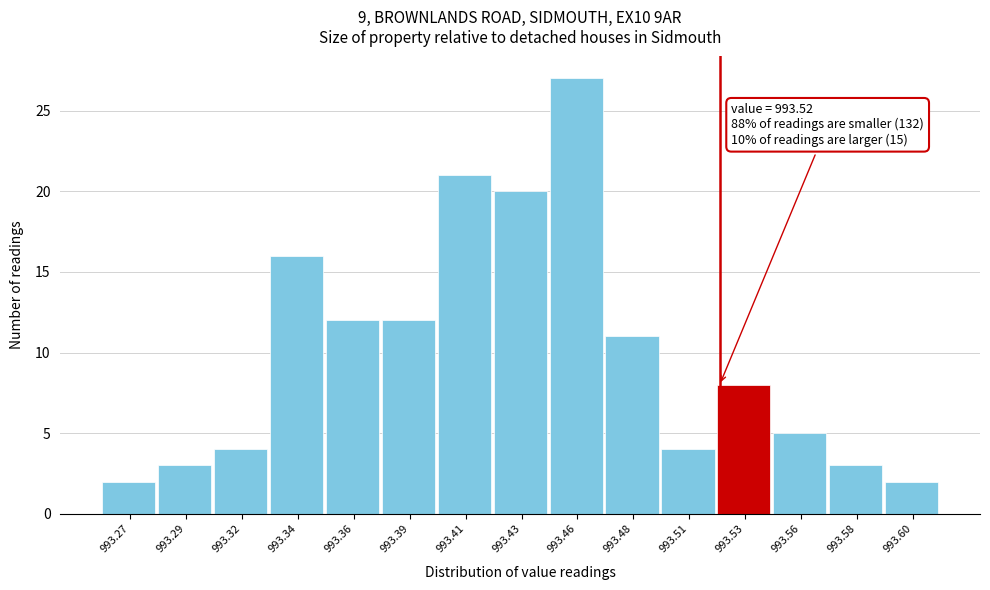

Reading left to right, transcribe all the data shown in this chart.

2	3	4	16	12	12	21	20	27	11	4	8	5	3	2